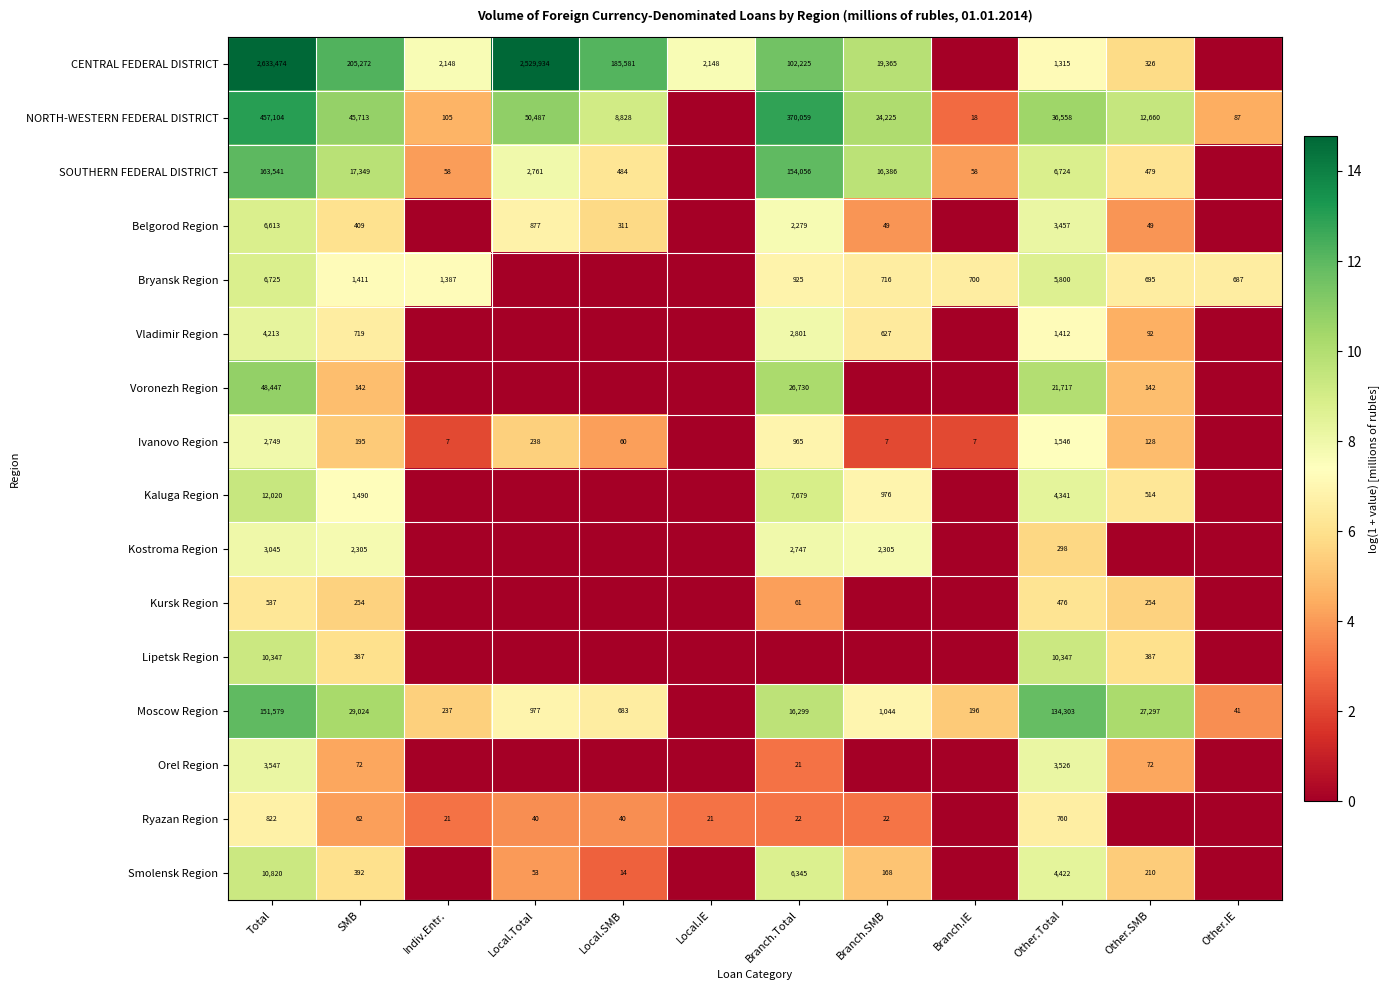

The Bryansk Region series shows 700 at Branch.IE. True or false?

True